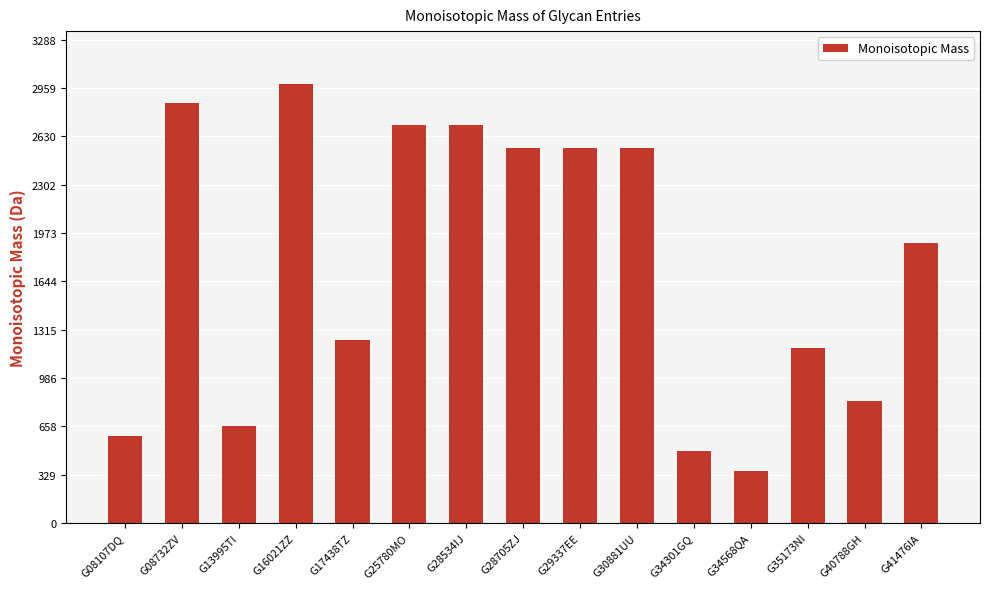

At which label does the data first exceed 1902?

G08732ZV